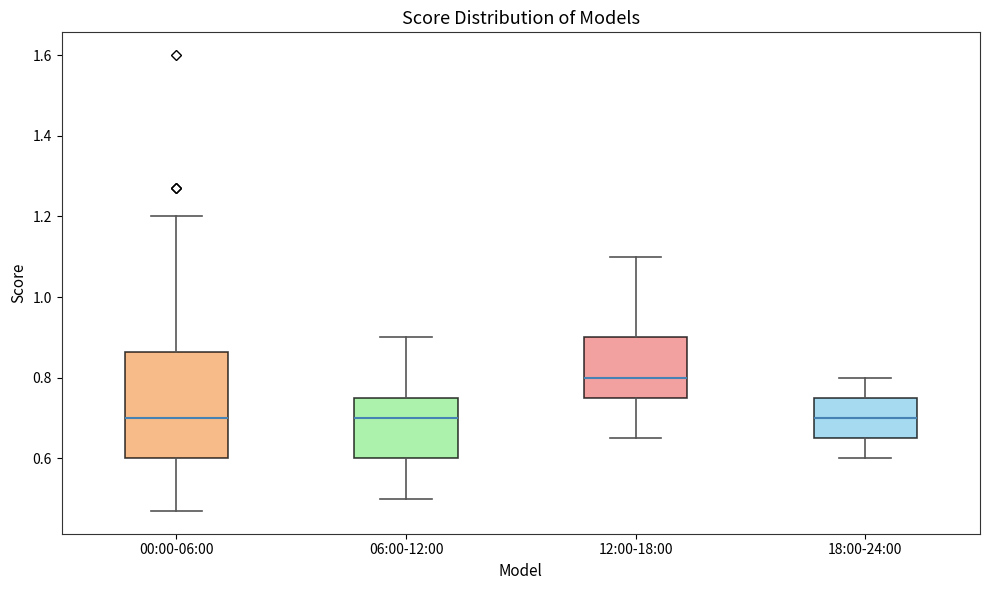

Where is the lower edge of the box for 18:00-24:00 on the y-axis? The values are not printed on the chart, so give them approximately, as read against the axis.

0.66